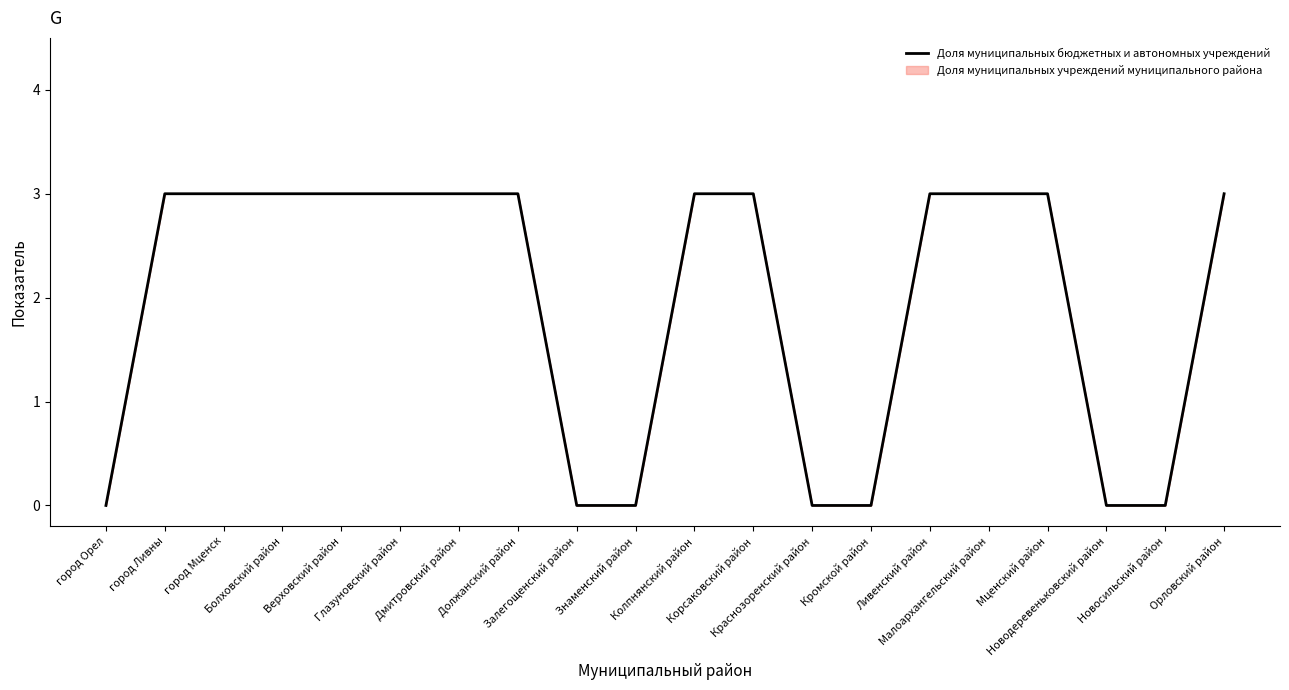

List the labels in order of value, largest first.

город Ливны, город Мценск, Болховский район, Верховский район, Глазуновский район, Дмитровский район, Должанский район, Колпнянский район, Корсаковский район, Ливенский район, Малоархангельский район, Мценский район, Орловский район, город Орел, Залегощенский район, Знаменский район, Краснозоренский район, Кромской район, Новодеревеньковский район, Новосильский район